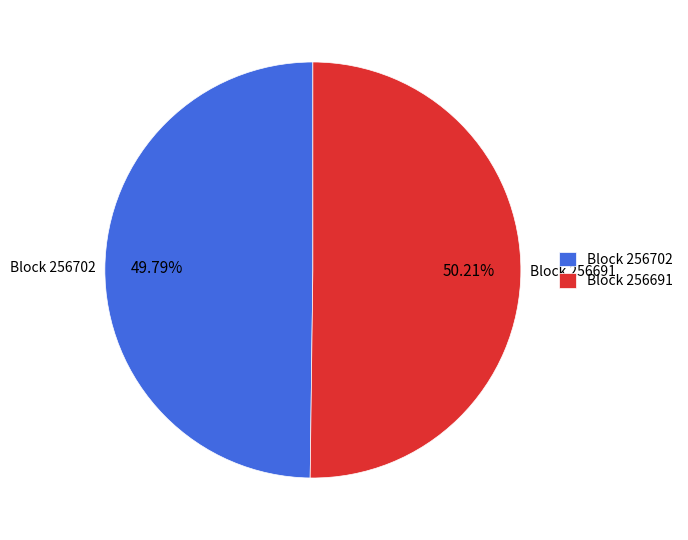

Is there a majority slice in this chart?

Yes